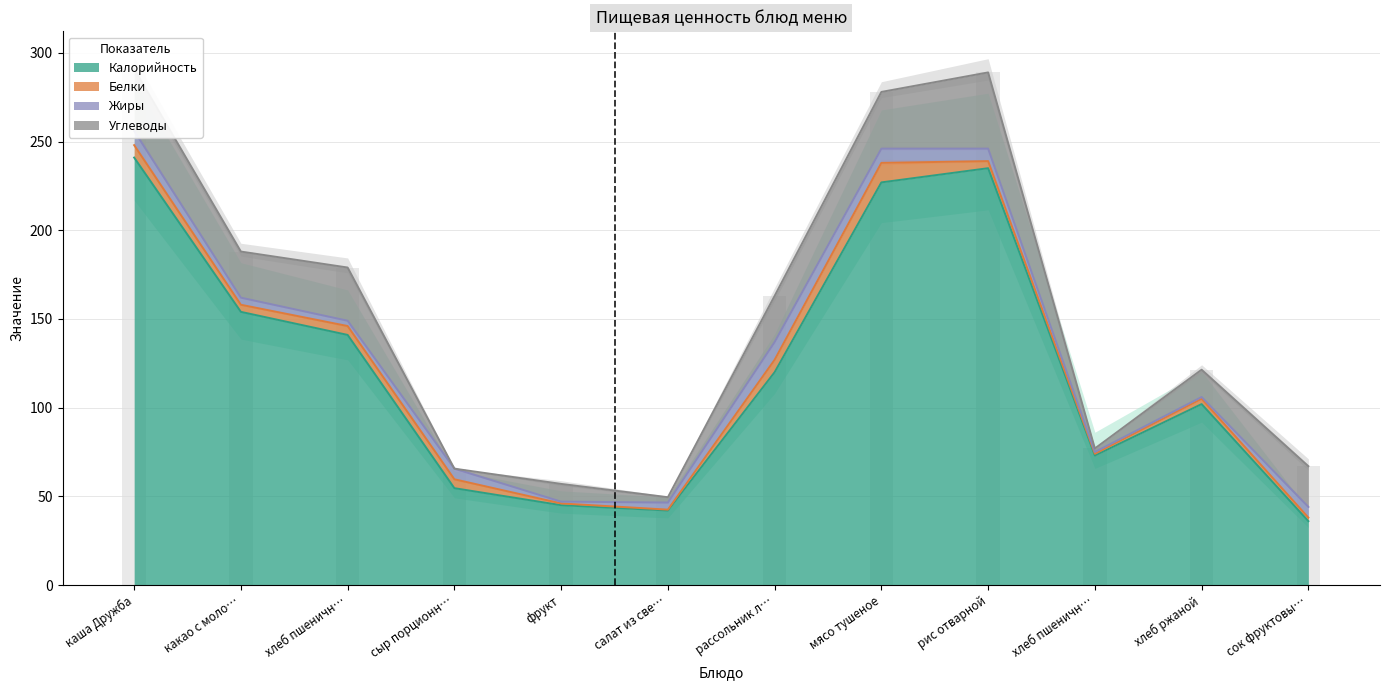

List the labels in order of Жиры value, largest first.

рассольник ленинградский, каша Дружба, мясо тушеное, рис отварной, сыр порционный, сок фруктовый, какао с молоком, салат из свежей капусты с морковью, хлеб пшеничный, фрукт, хлеб пшеничный (обед), хлеб ржаной